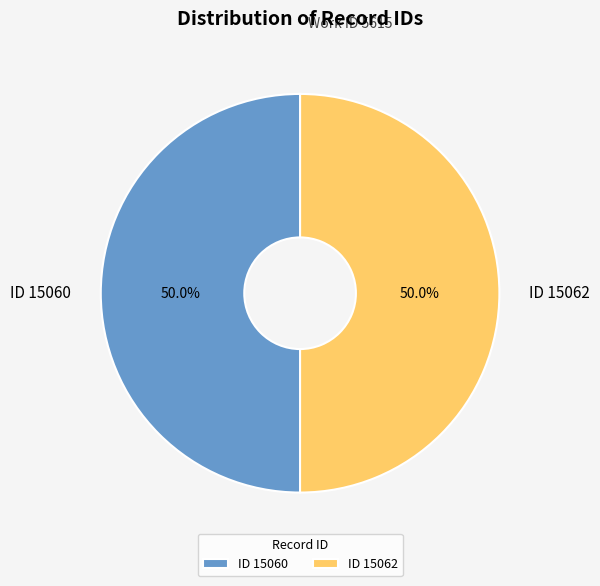

Is the sum of ID 15062 and ID 15060 greater than half?

Yes